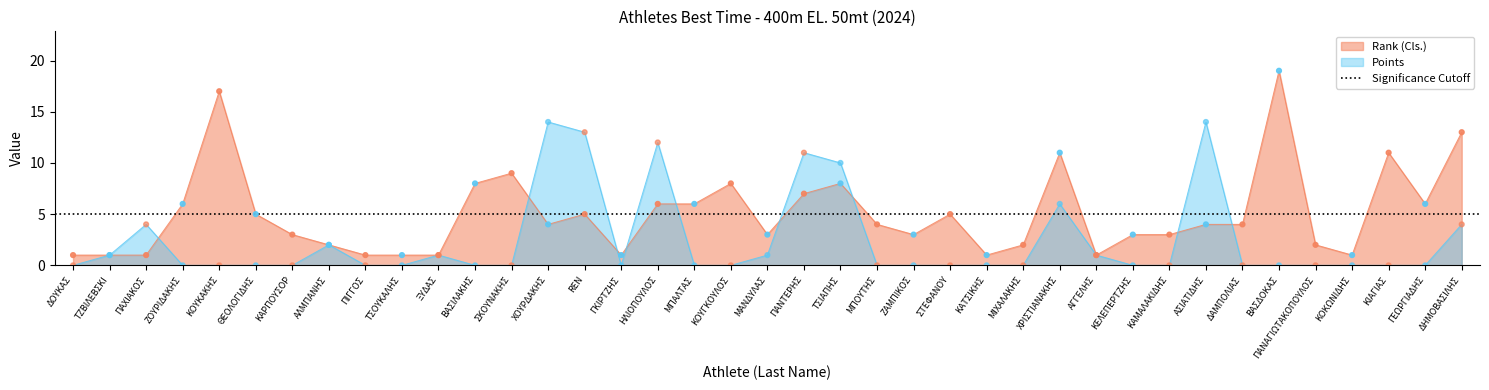

Which series has the widest spread of Y values?

Rank (Cls.)